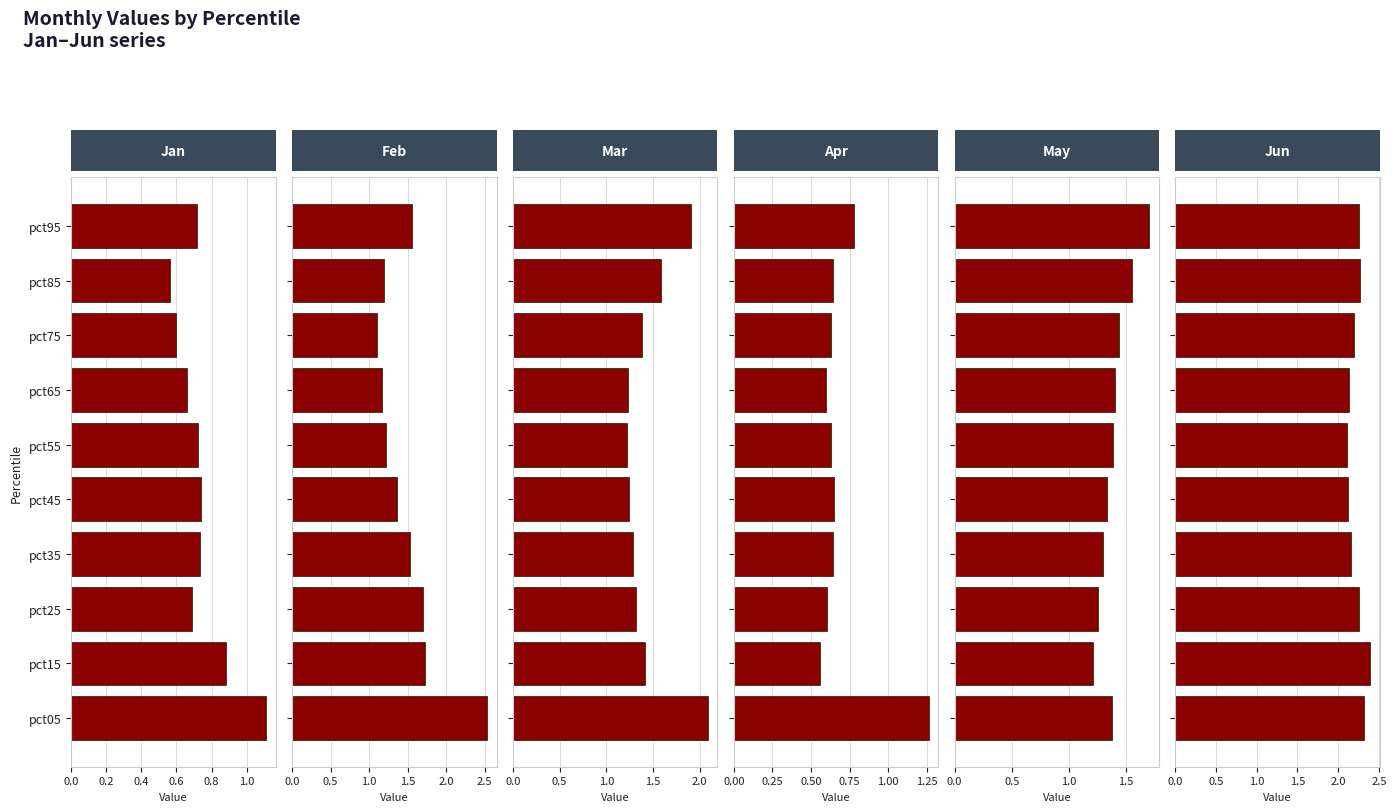

The May series shows 1.7 at 9. True or false?

True